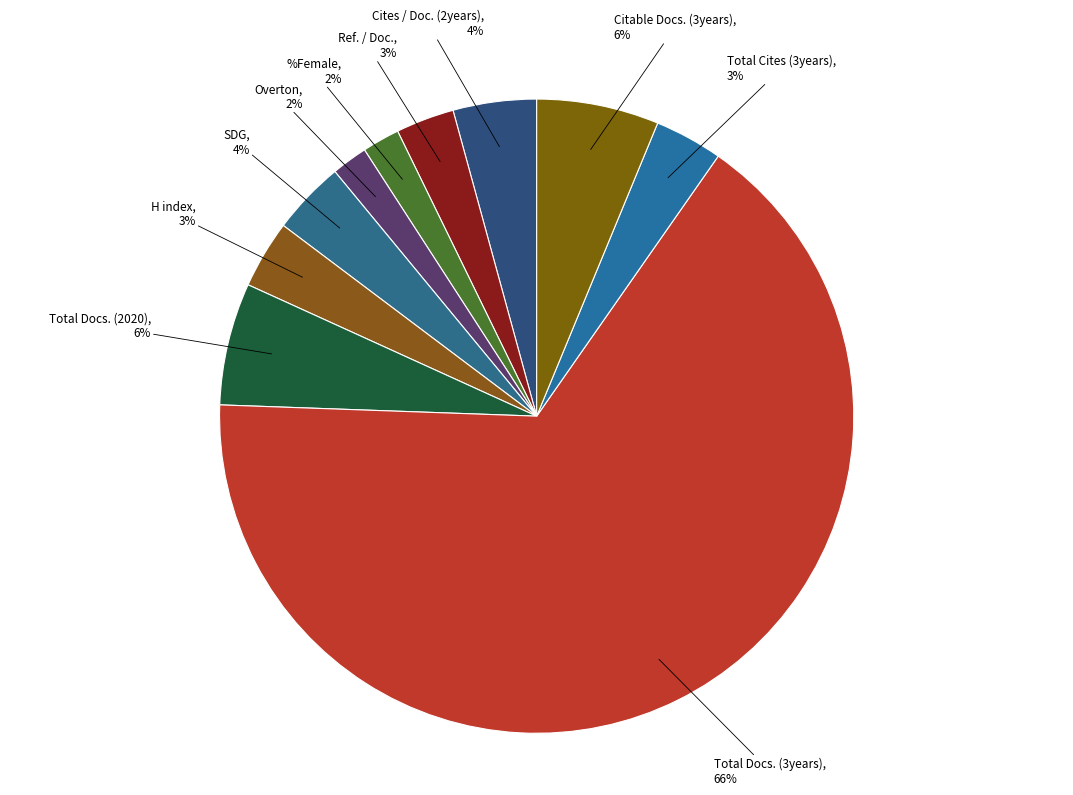

What percentage is the Cites / Doc. (2years) slice, to the nearest percent?

4%